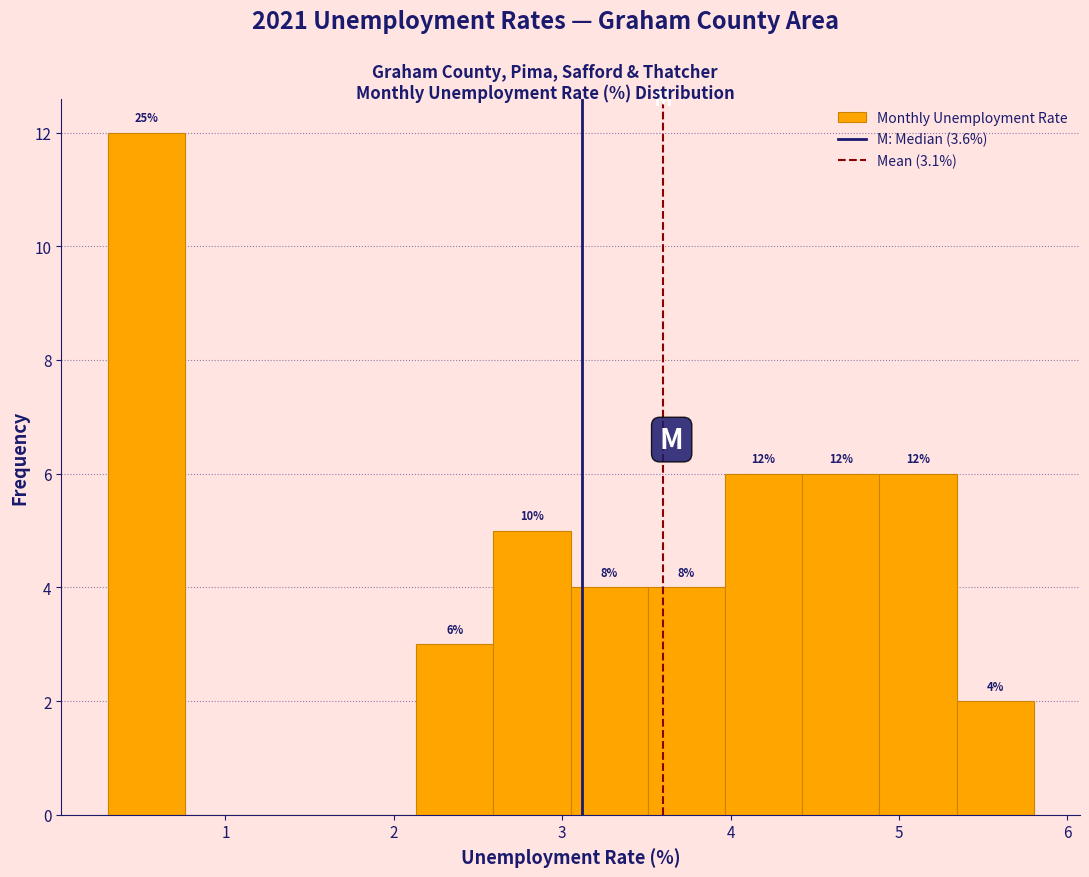

Over which range of the x-axis is the bar tallest?

0.3 to 0.8